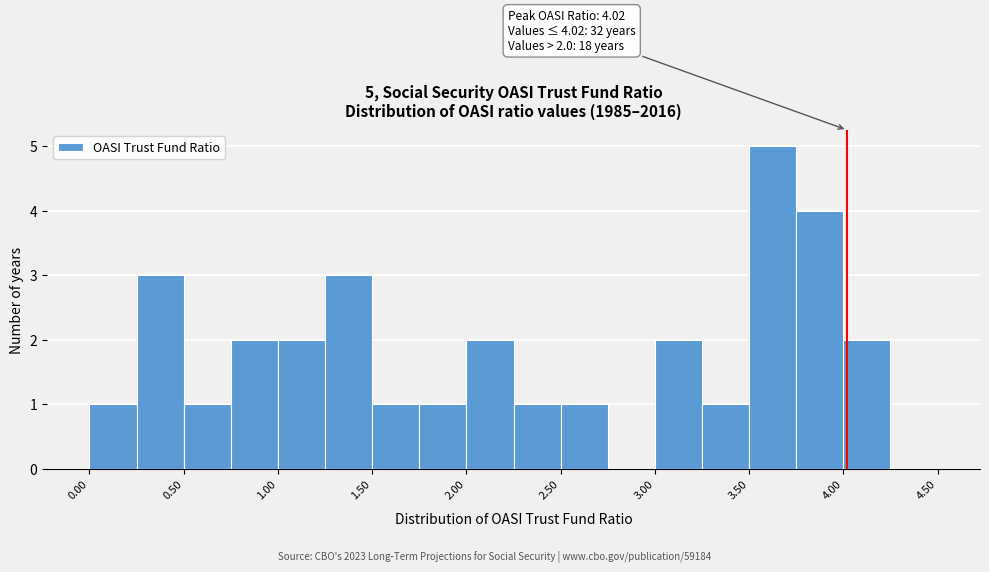

Over which range of the x-axis is the bar tallest?

3.50 to 3.75